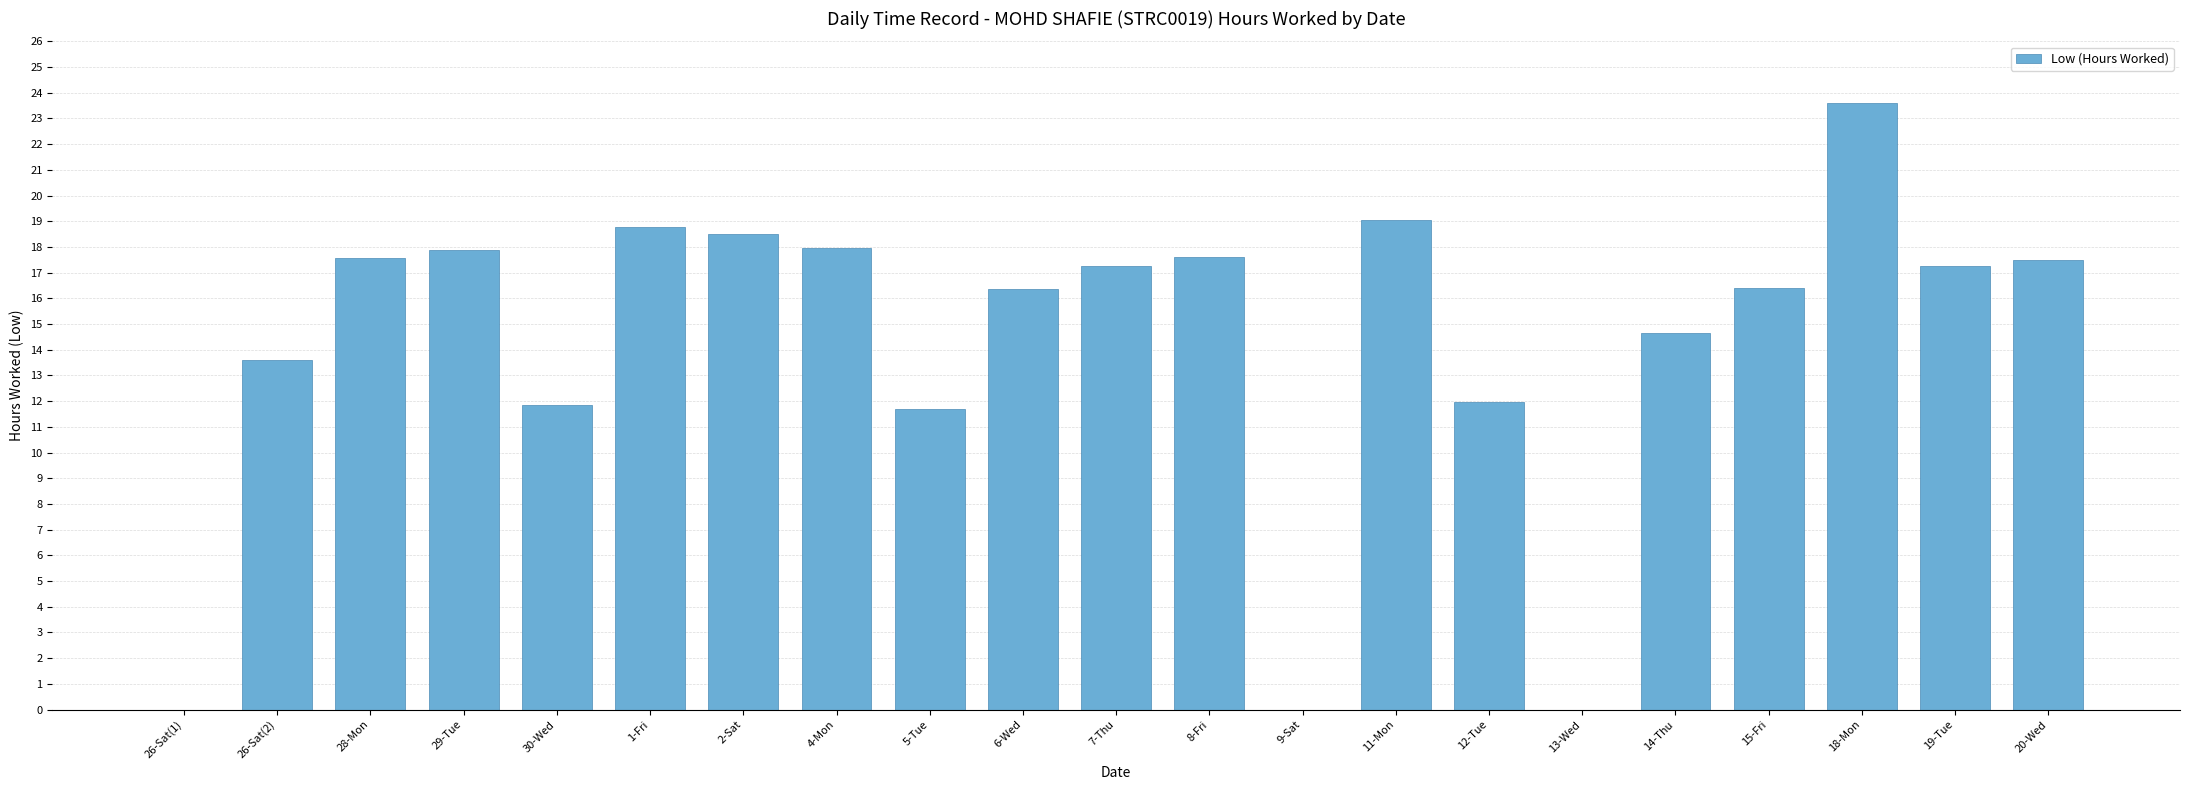

What is the greatest value displayed?

23.6